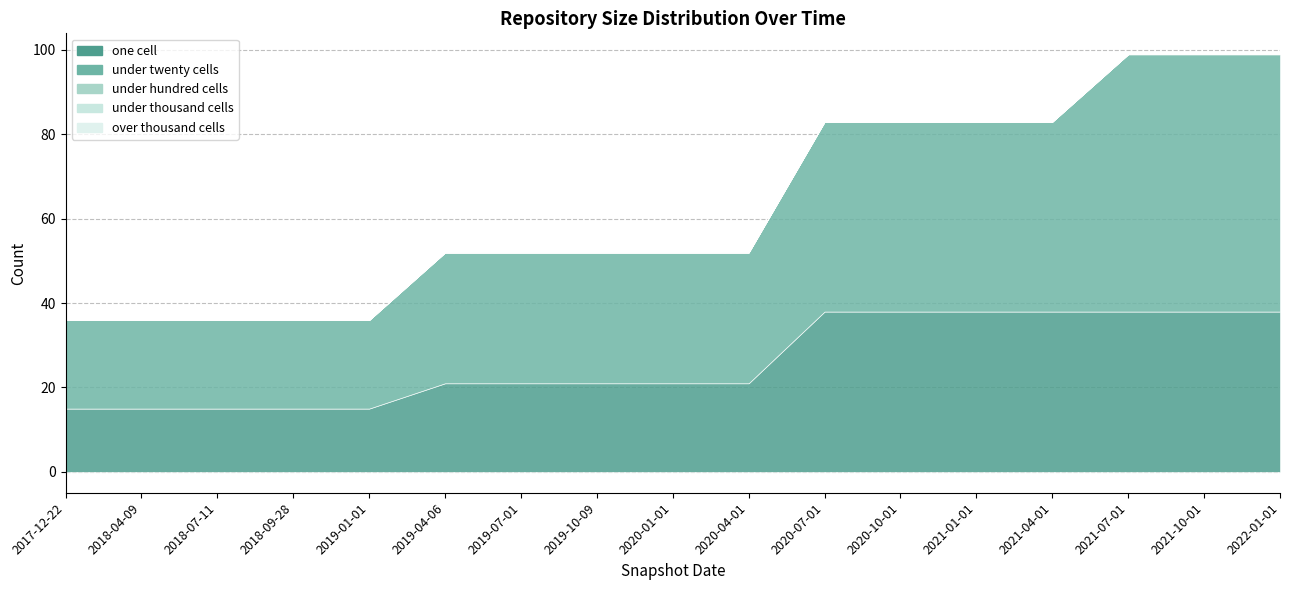

Which category has the lowest value across all series?

2017-12-22